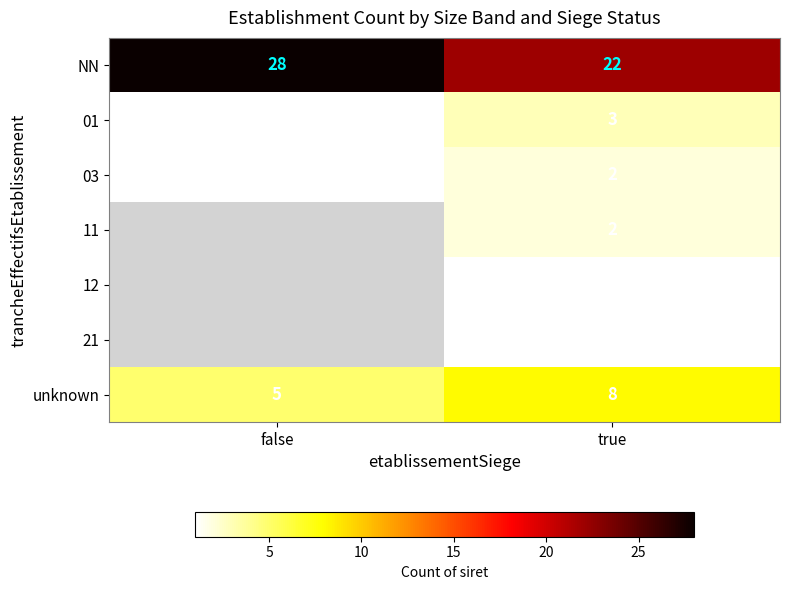

Between true and false, which is larger?

false